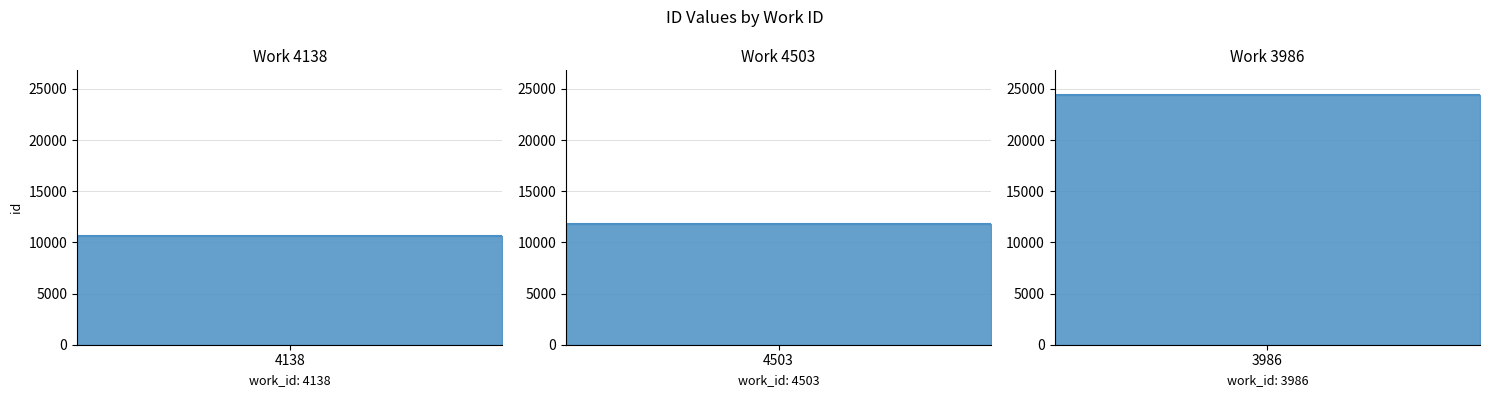

Does the chart display data point markers on the line(s)?

No